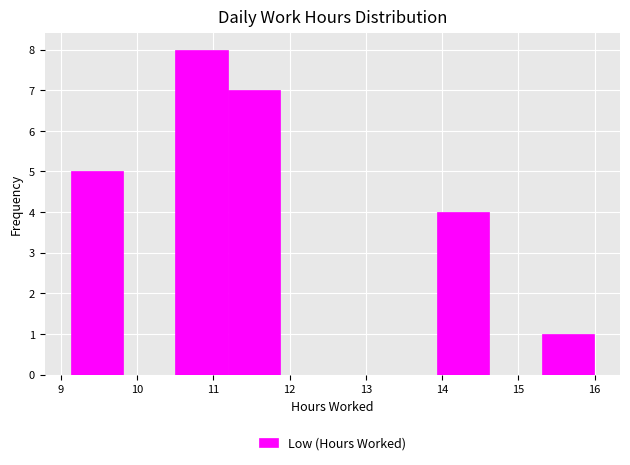

Reading left to right, transcribe this chart: for each bar, give the range it covers on the x-axis and its height. Neither the bar edges nor the heights are printed on the chart, so give them approximately, as read against the axes.

9.1 to 9.8: 5
9.8 to 10.5: 0
10.5 to 11.2: 8
11.2 to 11.9: 7
11.9 to 12.6: 0
12.6 to 13.2: 0
13.2 to 13.9: 0
13.9 to 14.6: 4
14.6 to 15.3: 0
15.3 to 16.0: 1